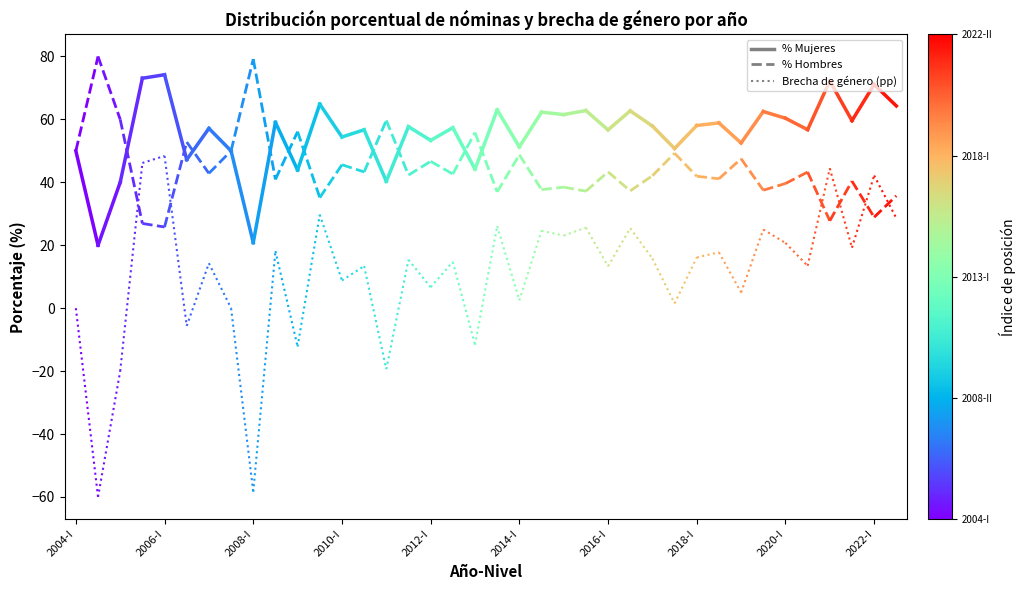

True or false: % Mujeres has a value of 27 at 2006-I.

False